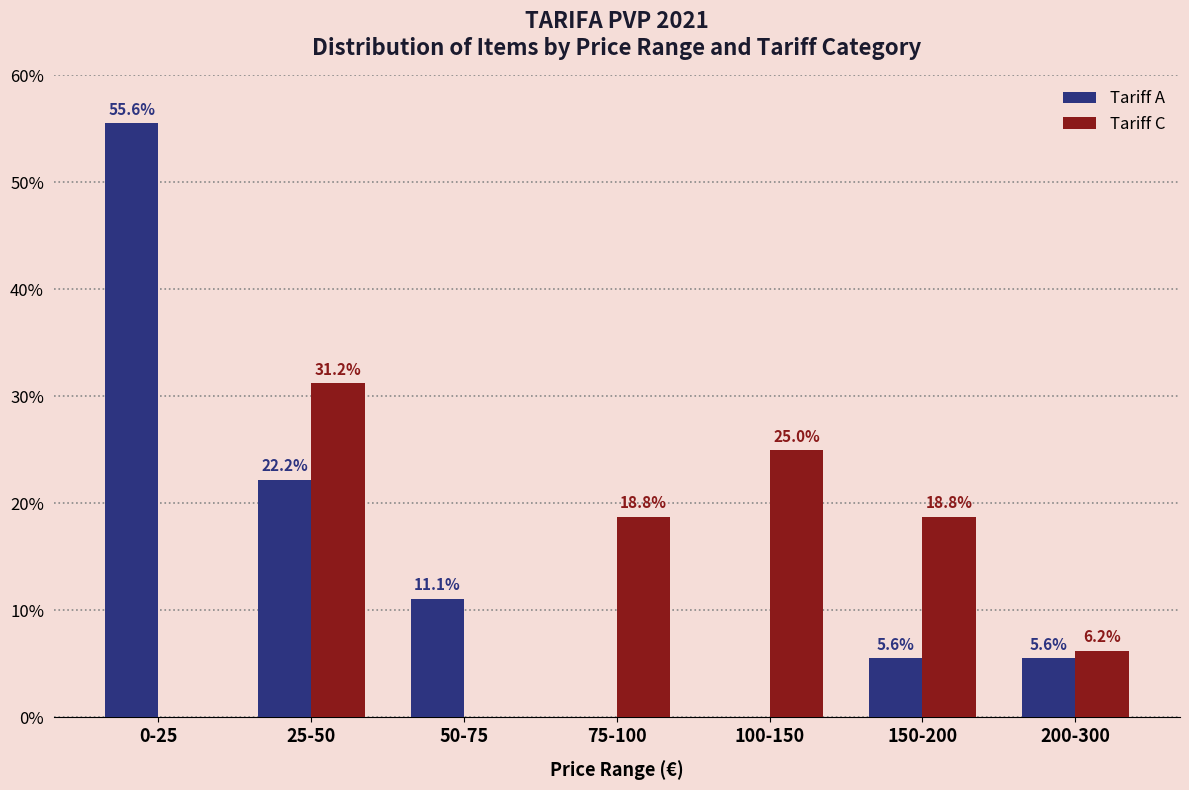

The Tariff C series shows 18.1 at 50-75. True or false?

False